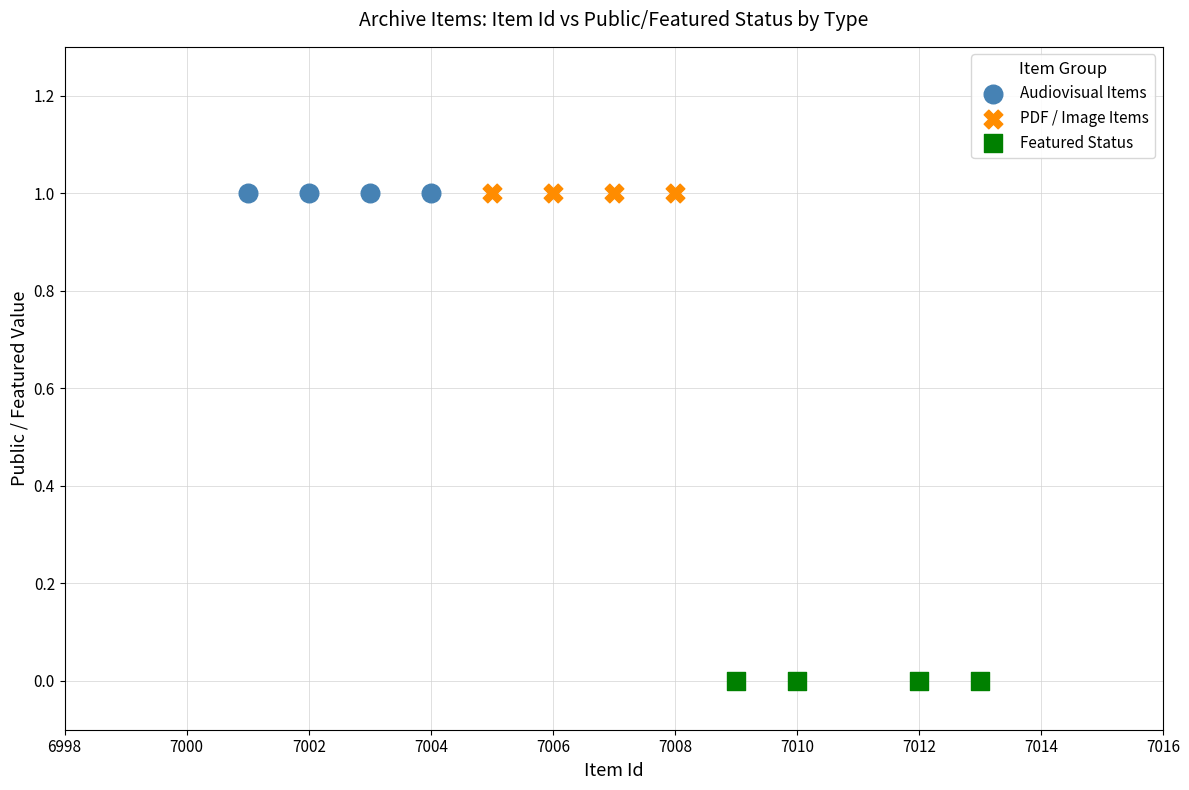

What are all the series names shown in the legend?

Audiovisual Items, PDF / Image Items, Featured Status